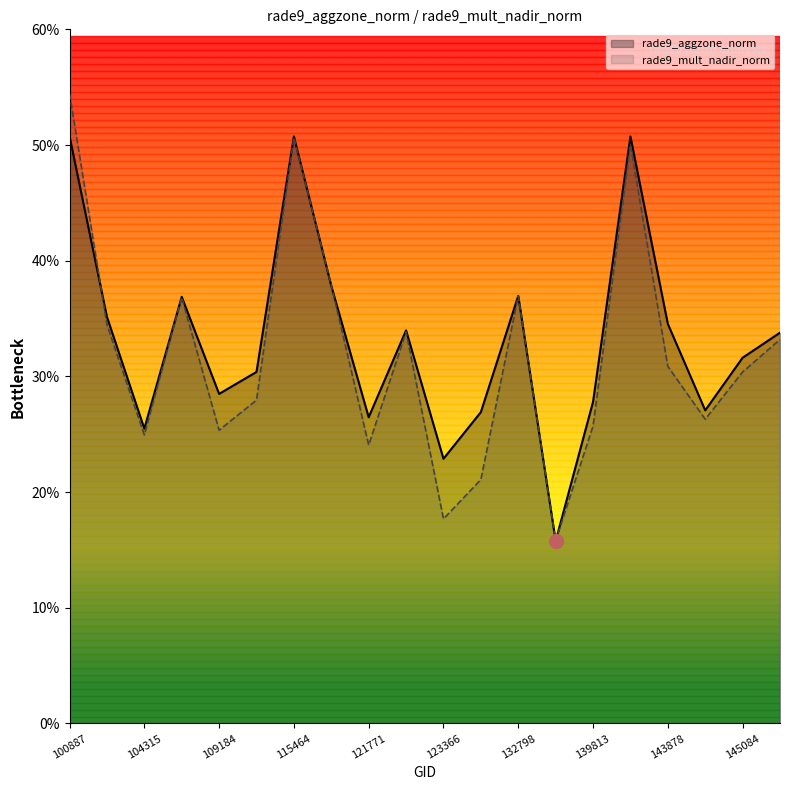

Which category has the lowest value in the rade9_aggzone_norm series?

134076